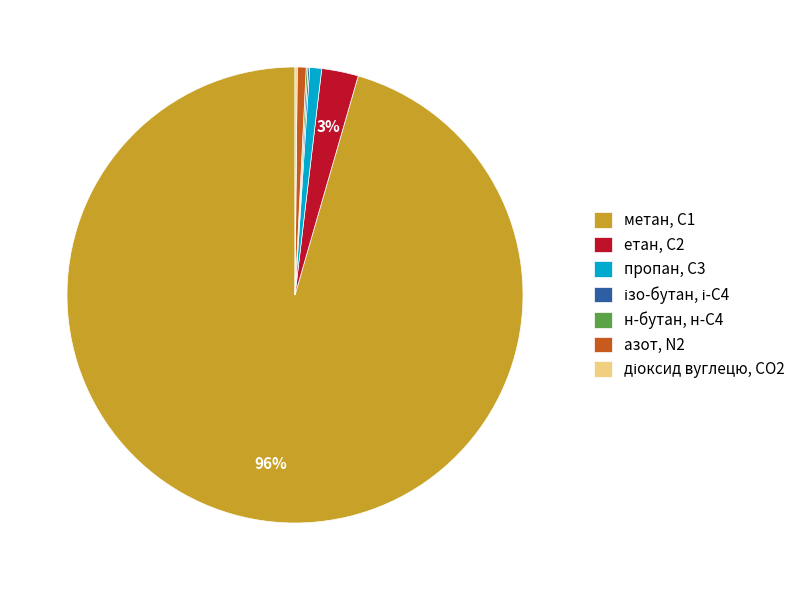

True or false: пропан, С3 accounts for 26% of the total.

False